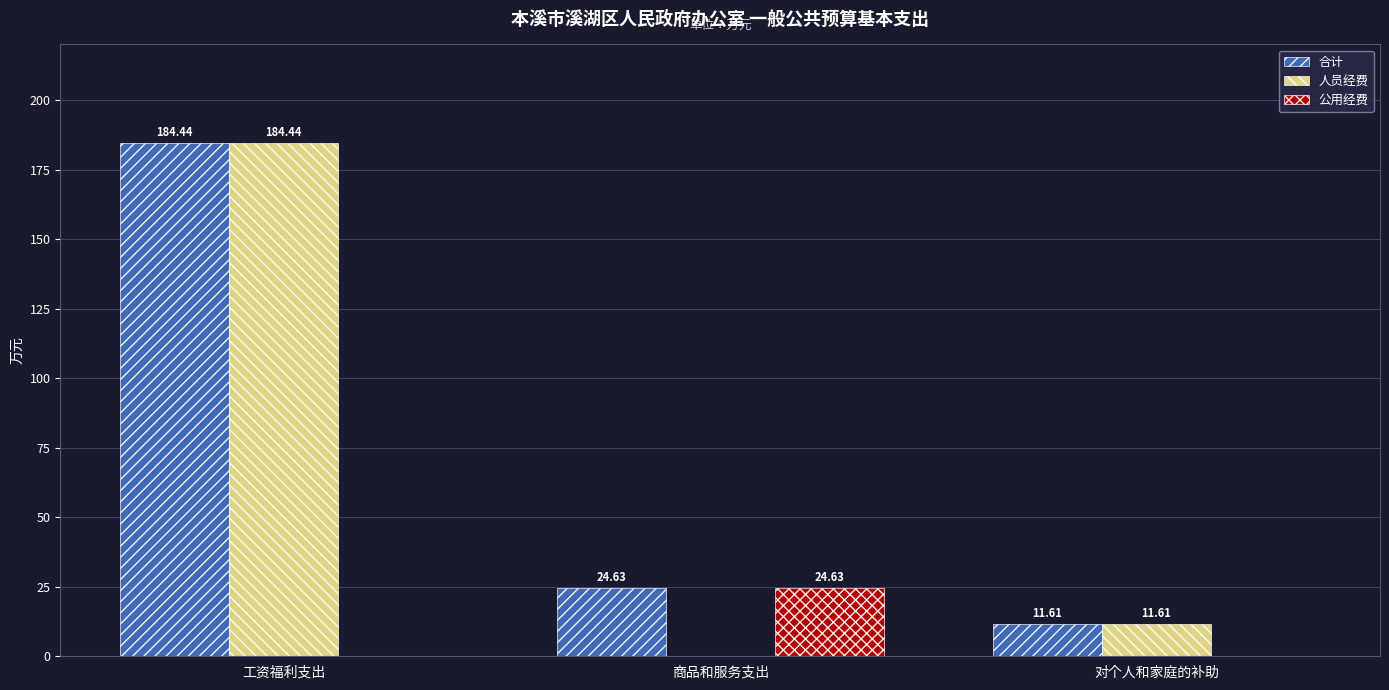

At which label does 合计 first exceed 24?

工资福利支出